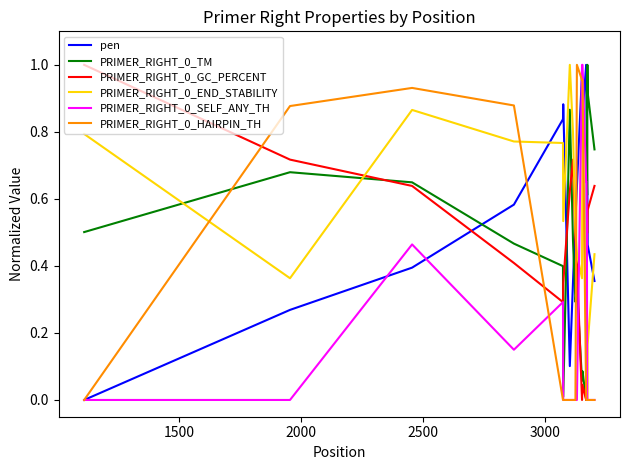

Which series has the largest total across all categories?

pen